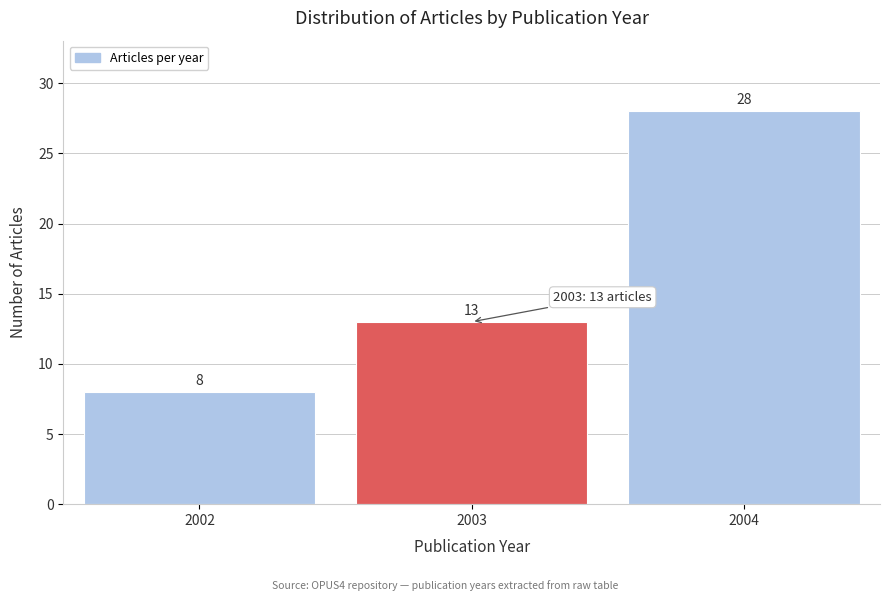

Reading left to right, transcribe all the data shown in this chart.

8	13	28